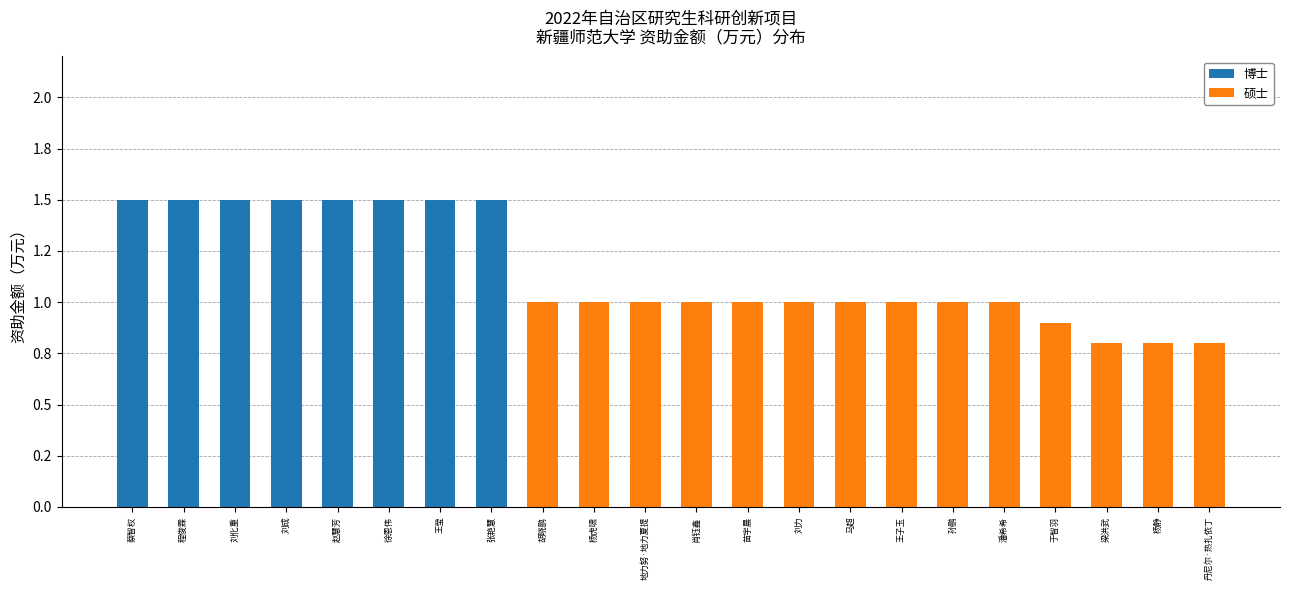

What are all the series names shown in the legend?

博士, 硕士